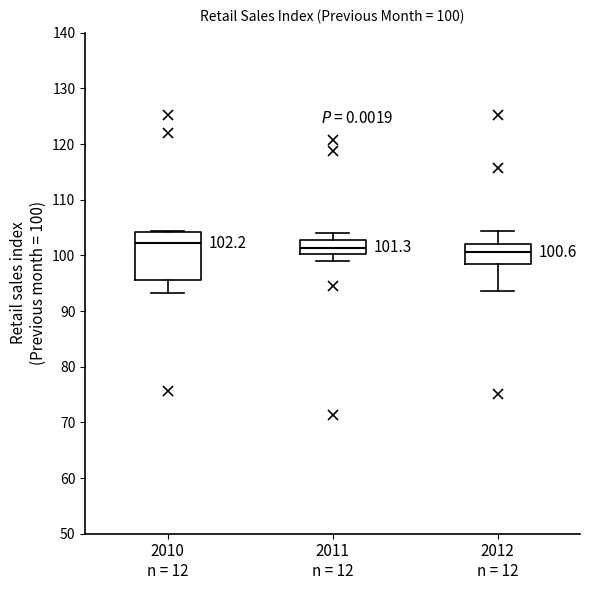

Comparing the boxes themselves (not the whiskers), which one is the tallest?

2010 n = 12